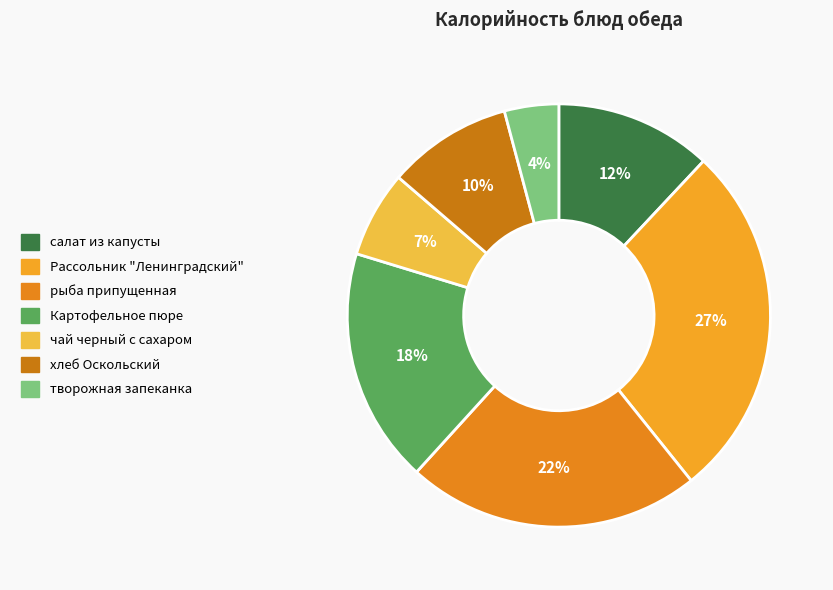

How many segments does this pie chart have?

7